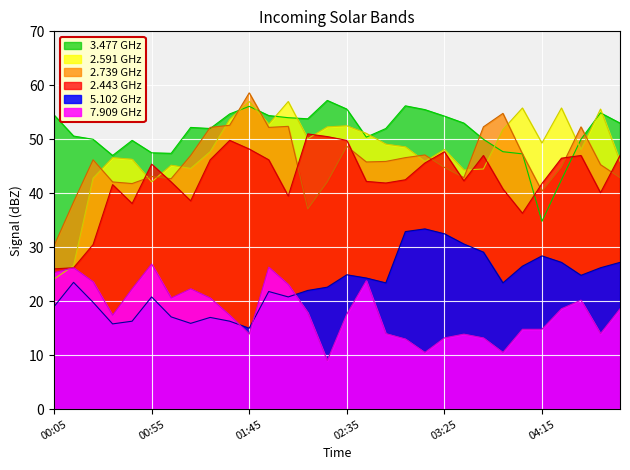

What is the value of the 2.739 point at the 20th from the left?

47.1